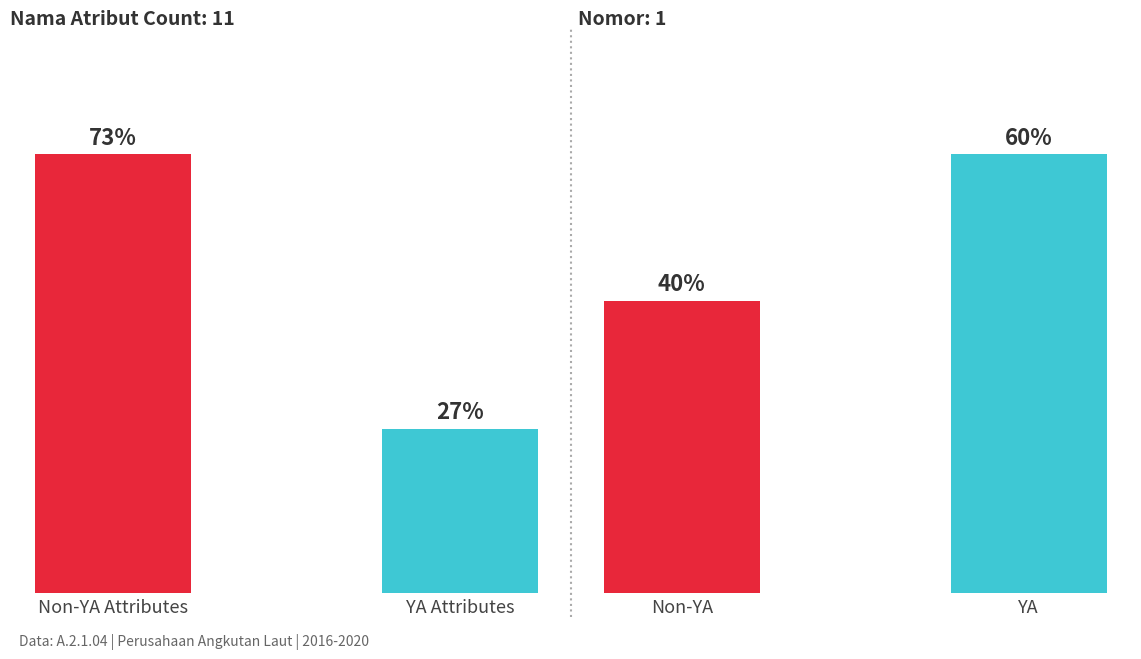

How many categories are shown in the chart?

2